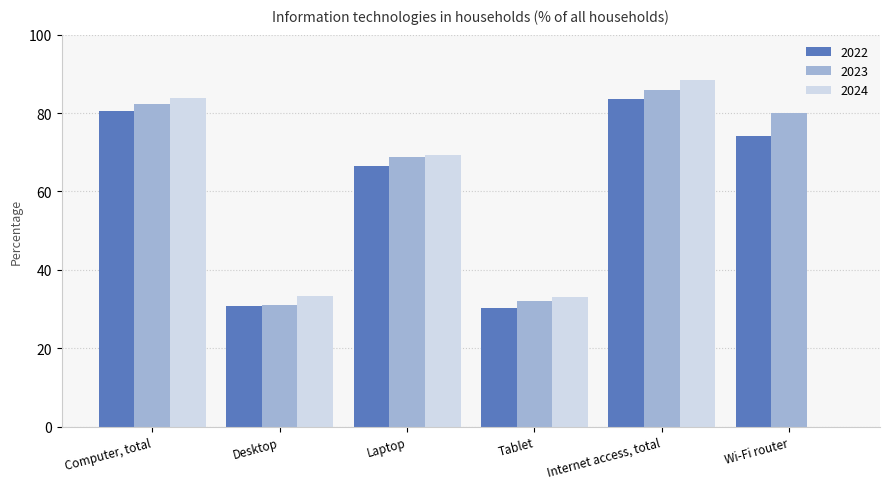

At which label is 2024 closest to 44?

Desktop